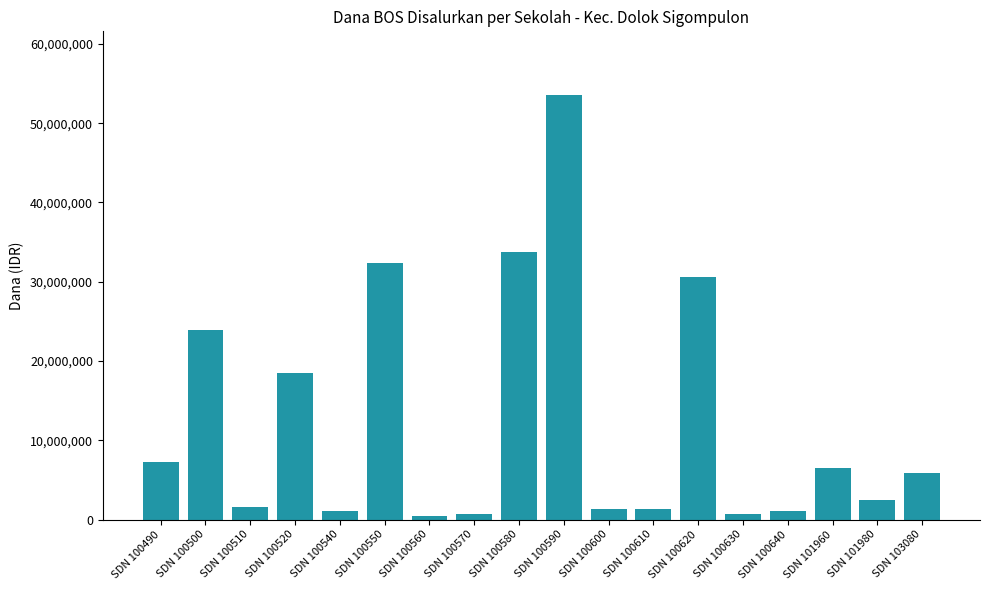

What is the change in value from SDN 100510 to SDN 100630?

-900000